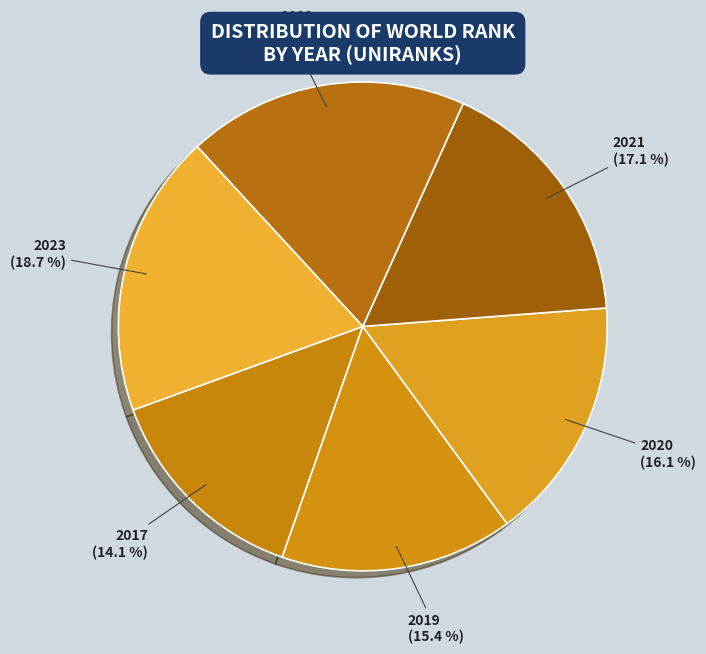

How many slices are in this pie chart?

6